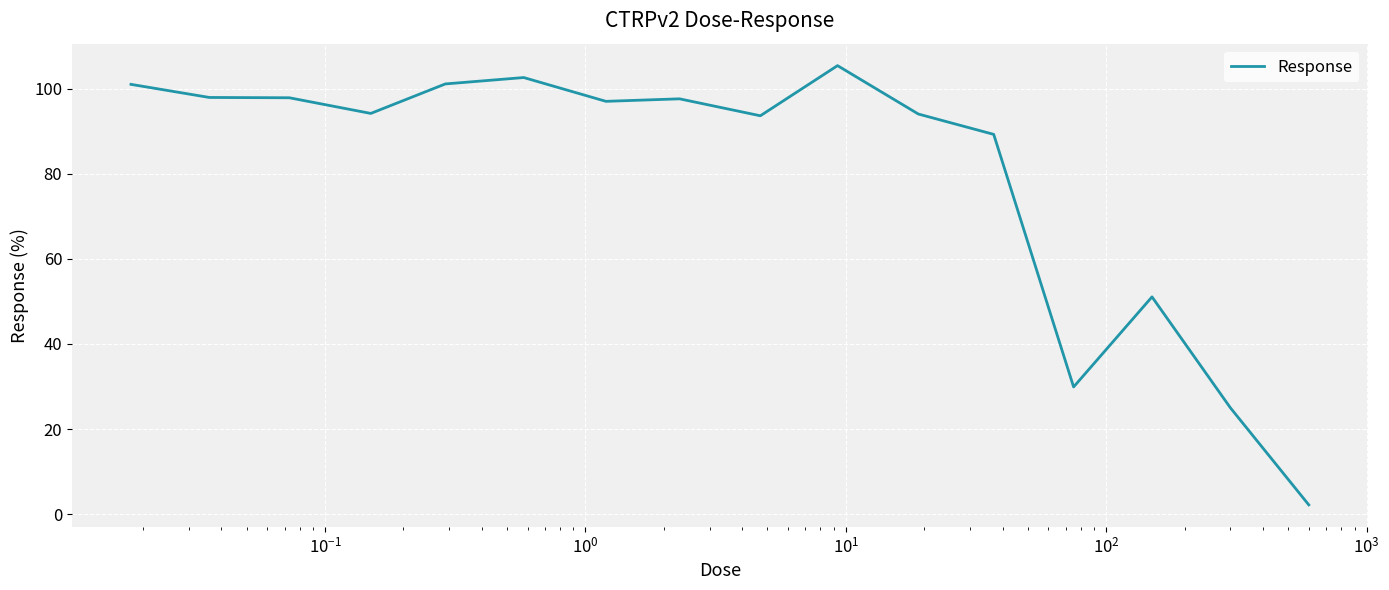

What is the greatest value displayed?

105.4